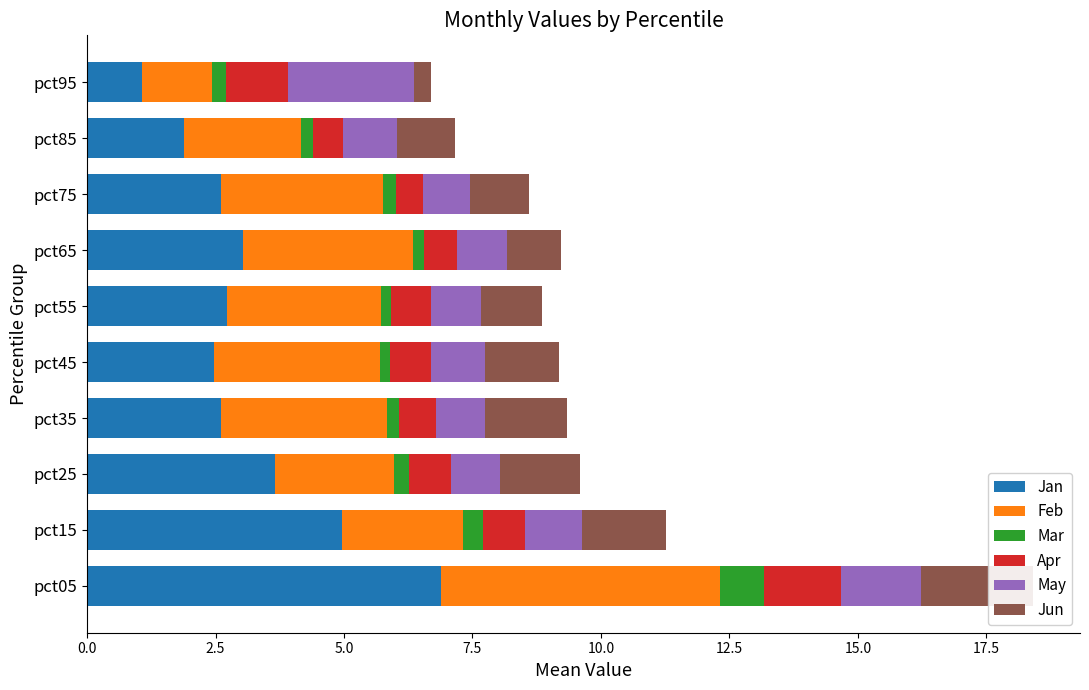

What is the difference between the maximum and minimum values in the Apr series?

1.0